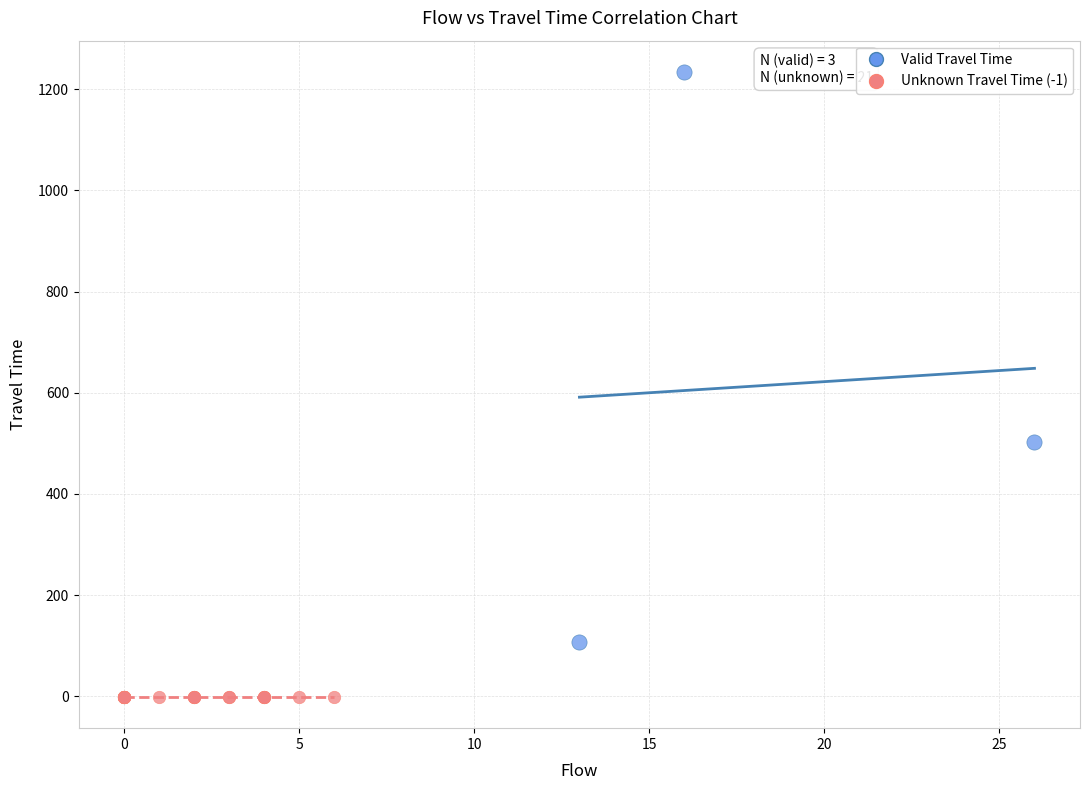

Which series contains the lowest Y value?

Unknown Travel Time (-1)